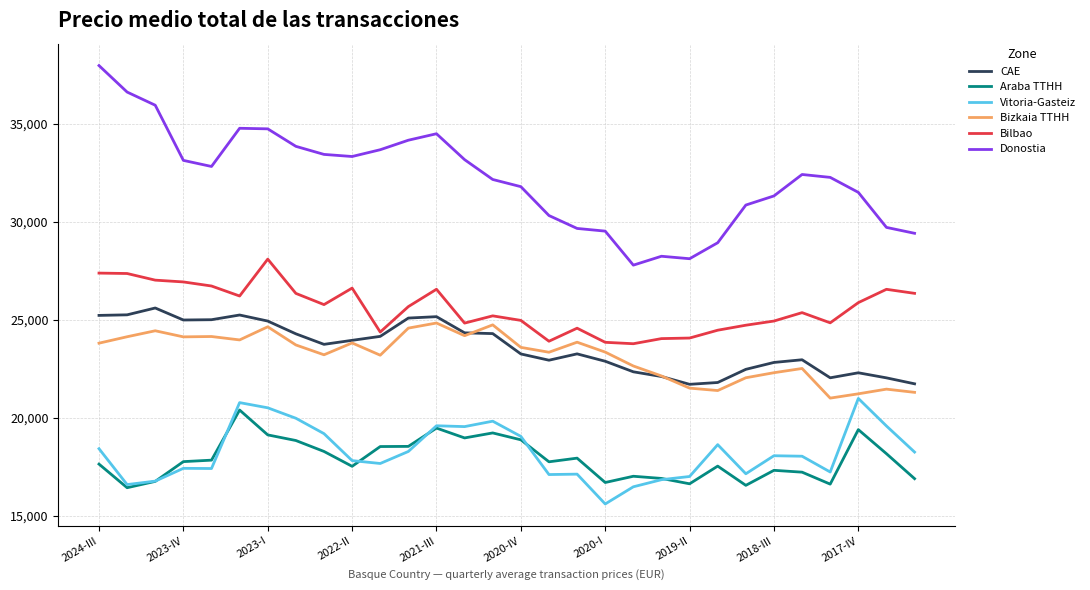

What are all the series names shown in the legend?

CAE, Araba TTHH, Vitoria-Gasteiz, Bizkaia TTHH, Bilbao, Donostia